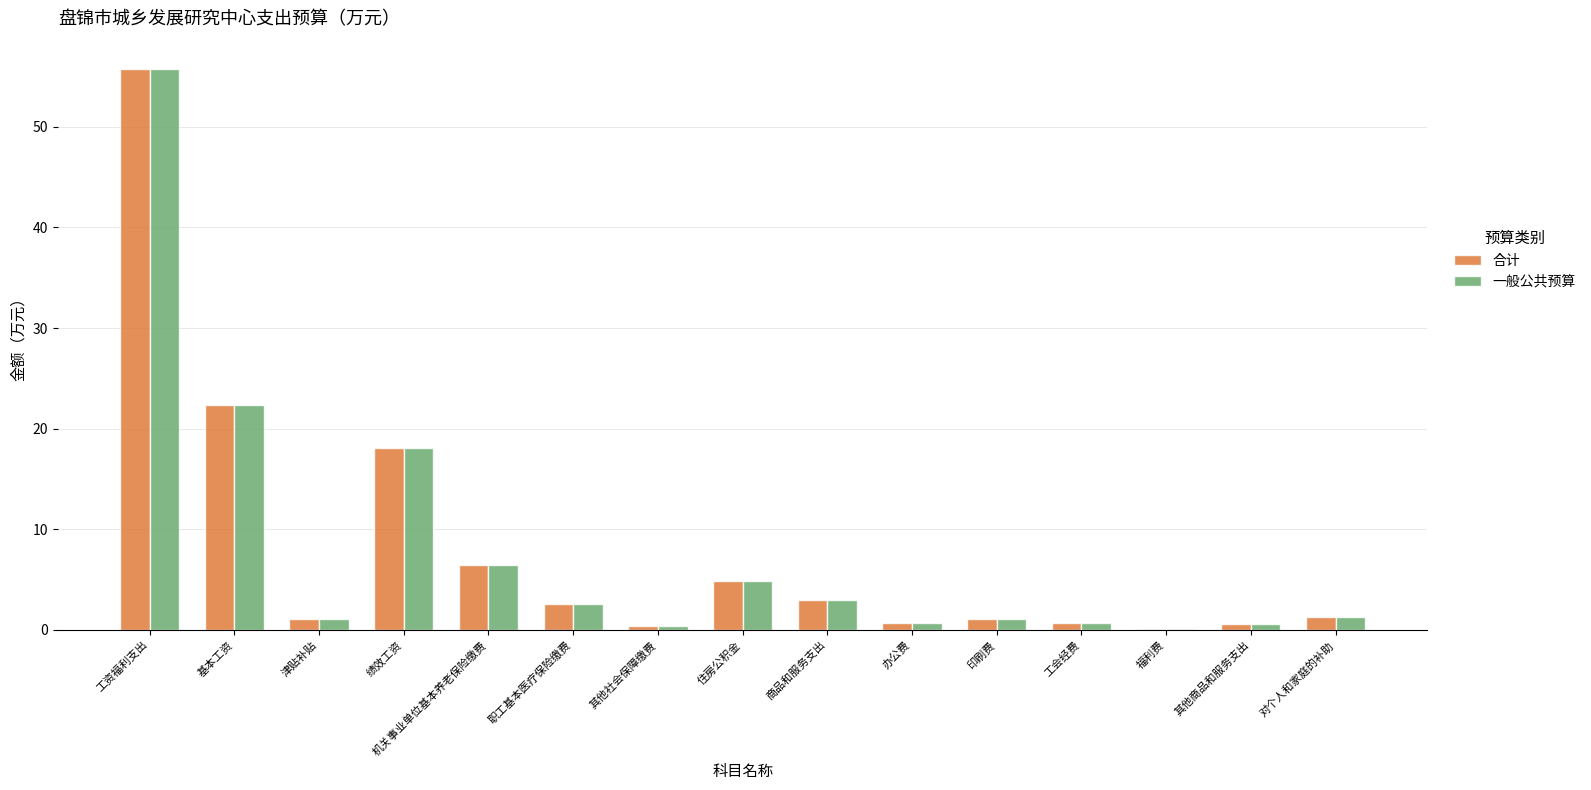

Are the bars horizontal?

No